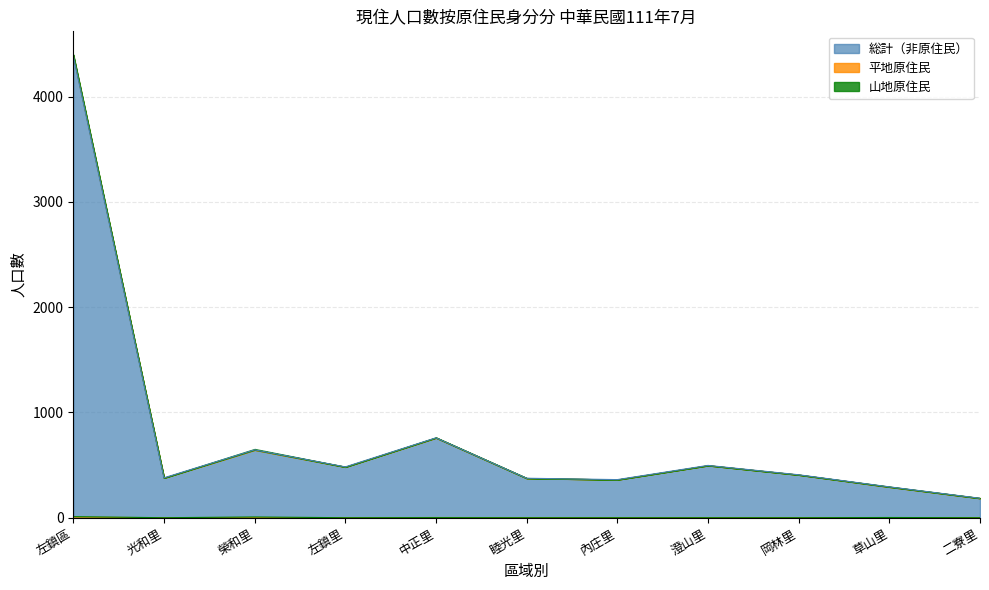

True or false: 総計 and 平地原住民 cross at least once.

False